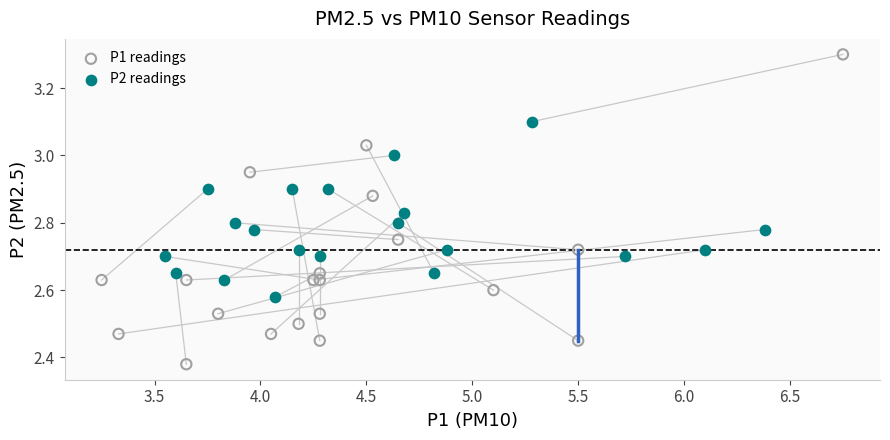

Which series reaches the minimum Y coordinate?

P1 readings